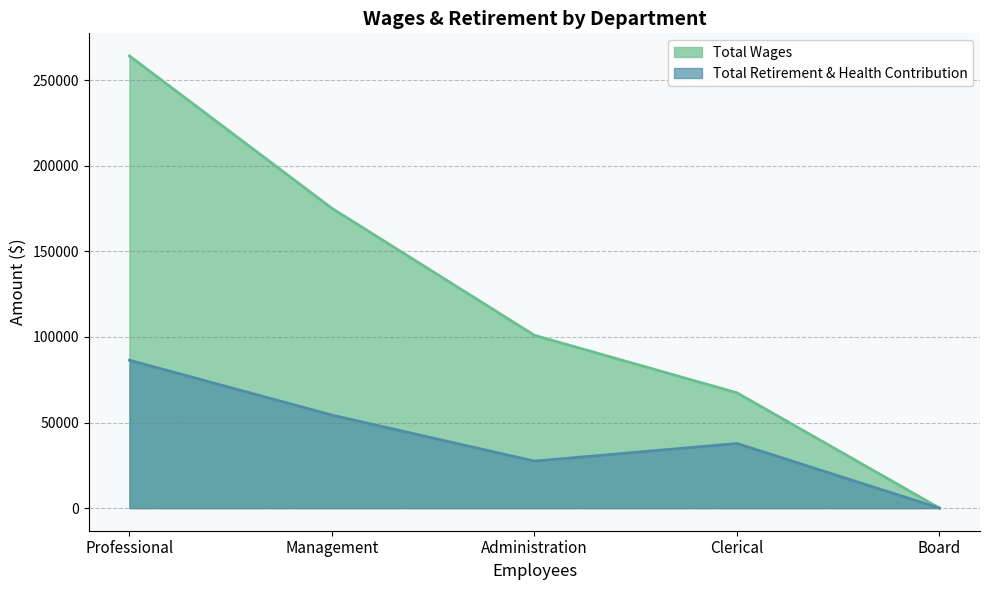

Which category has the highest value across all series?

Professional